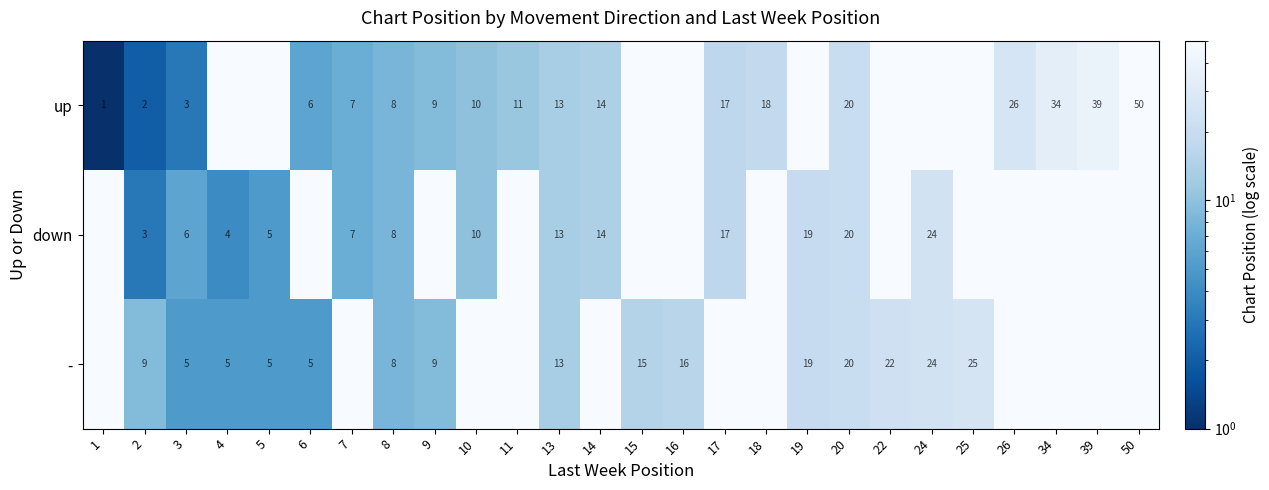

The down series shows 10 at 10. True or false?

True